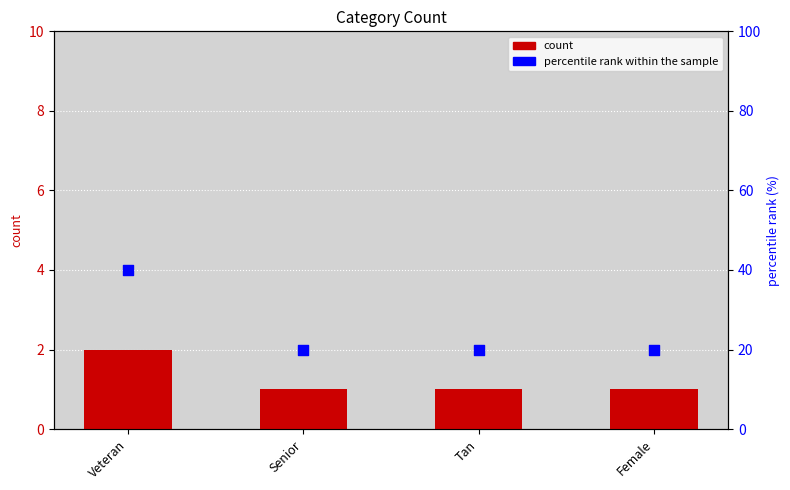

At which category is the sum across all series the highest?

Veteran